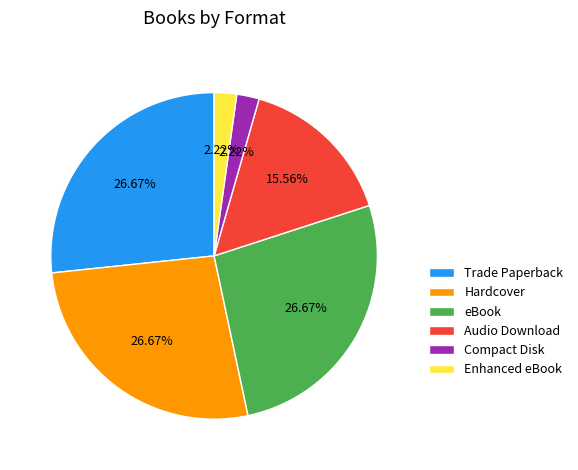

To the nearest percent, what is the combined percentage of Trade Paperback and eBook?

53%